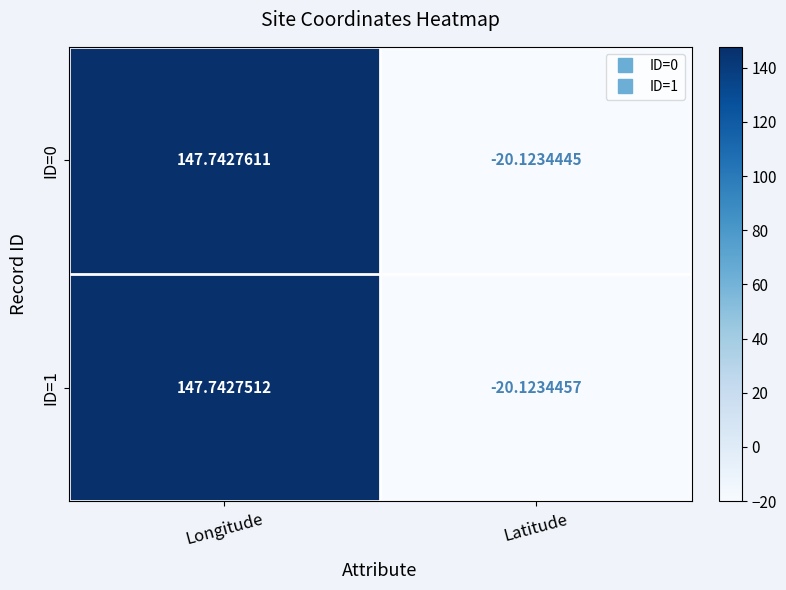

At which label does ID=1 first exceed 147?

Longitude